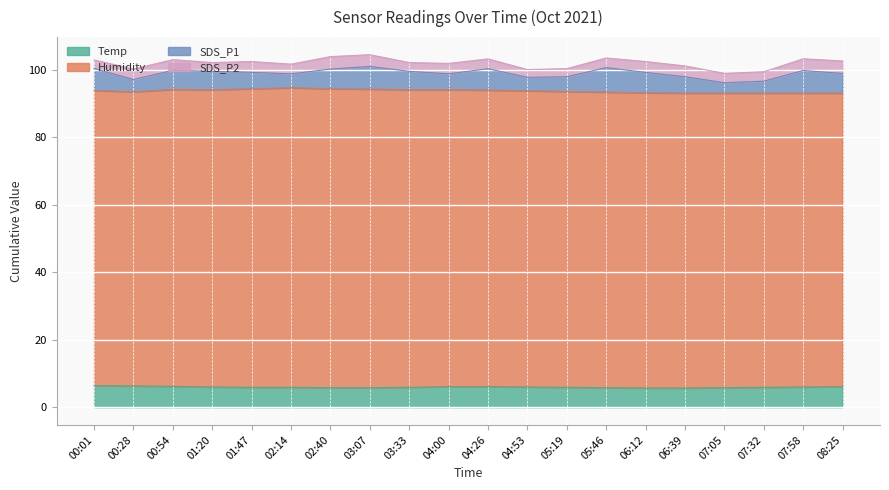

What is the average value of the Temp series?

6.0